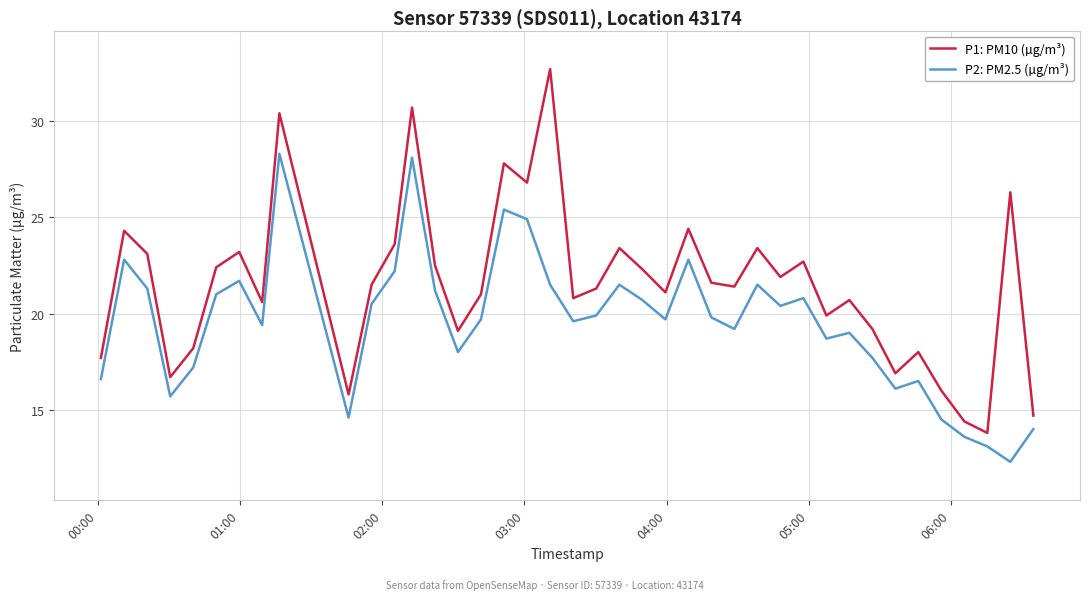

What is the minimum value for P2: PM2.5 (µg/m³)?

12.3